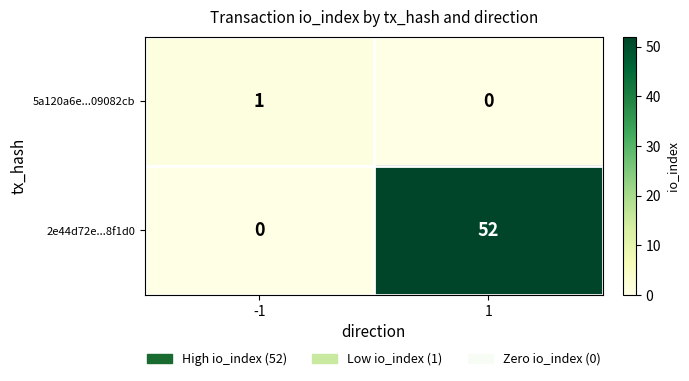

What is the difference between the 2e44d72e...8f1d0 values at -1 and 1?

52